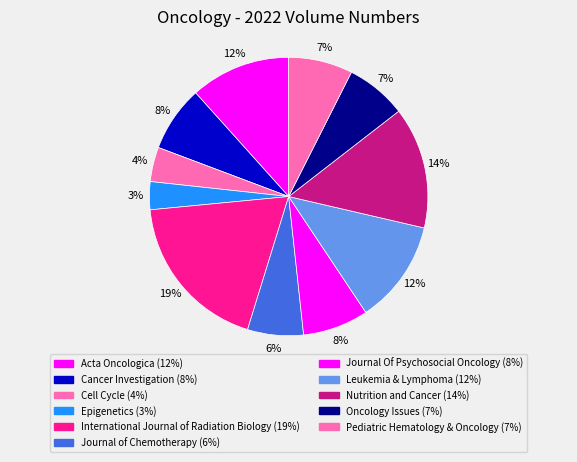

To the nearest percent, what percentage of the pie is Cell Cycle?

4%